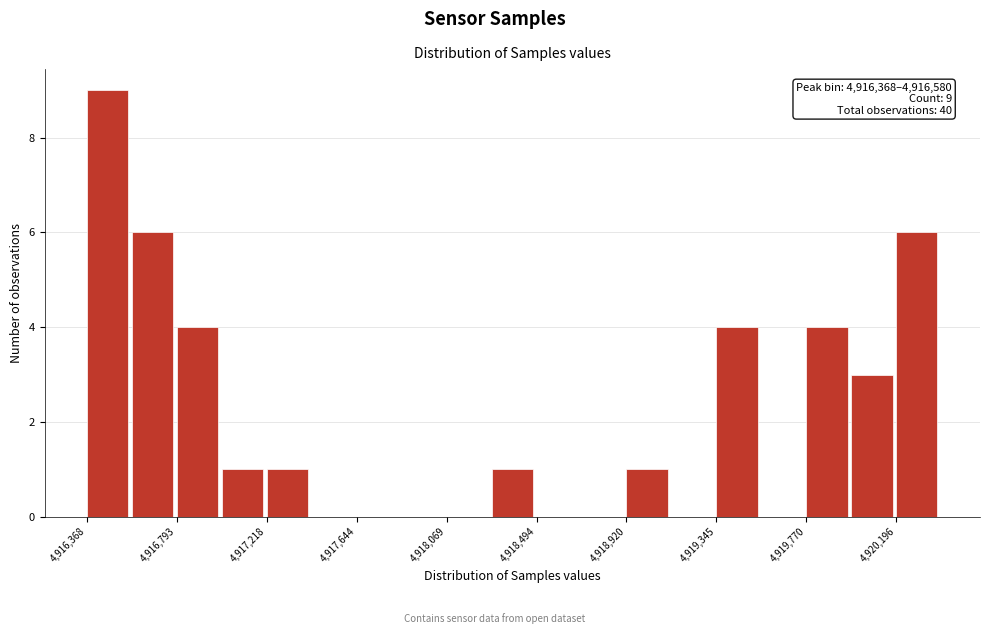

Over which range of the x-axis is the bar tallest?

4916350 to 4916600